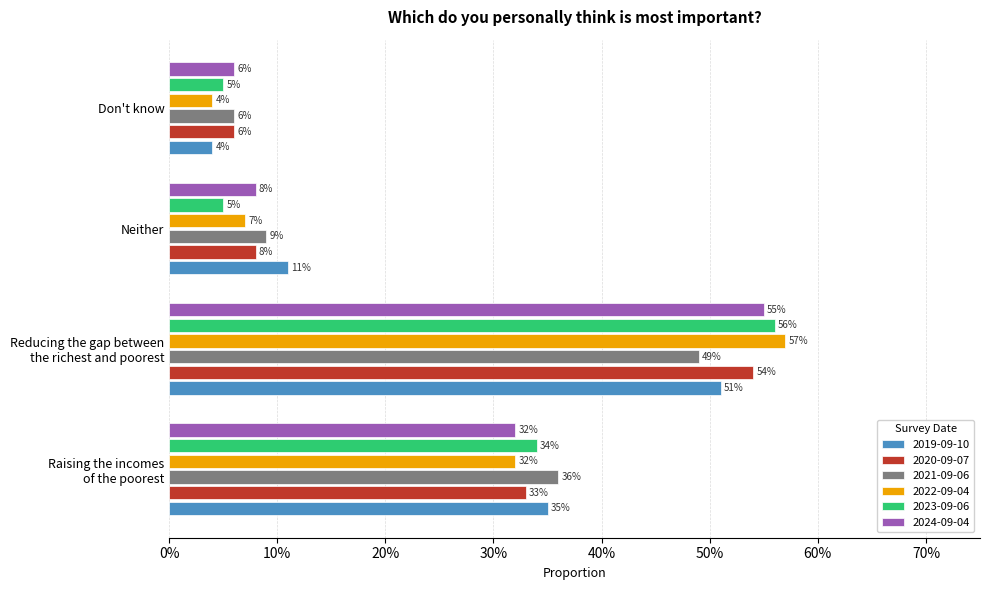

What are all the series names shown in the legend?

2019-09-10, 2020-09-07, 2021-09-06, 2022-09-04, 2023-09-06, 2024-09-04